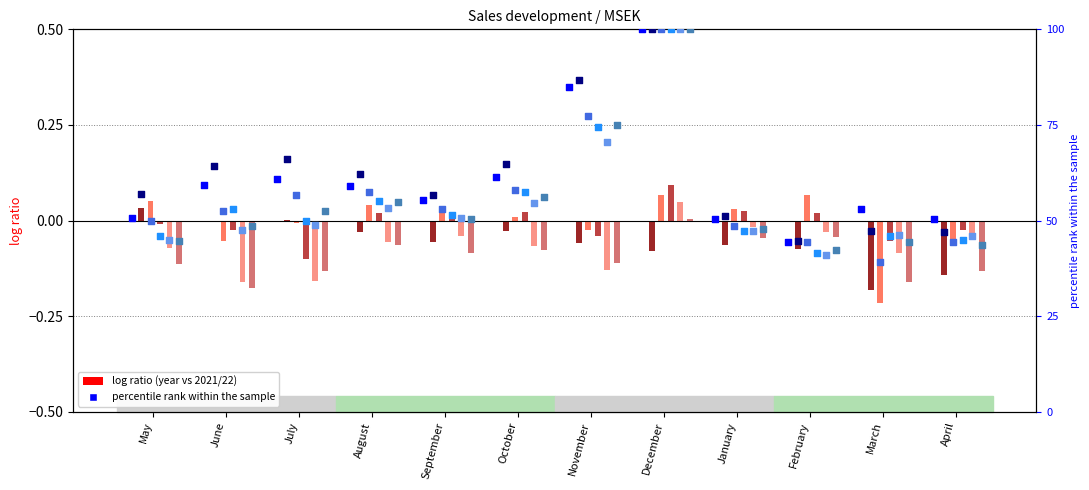

At which category is the sum across all series the highest?

December